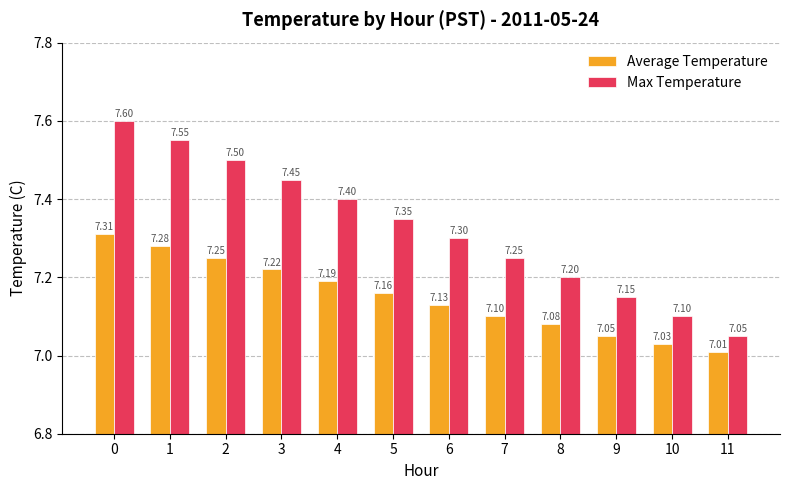

What is the sum of the Average Temperature values at 2 and 9?

14.3